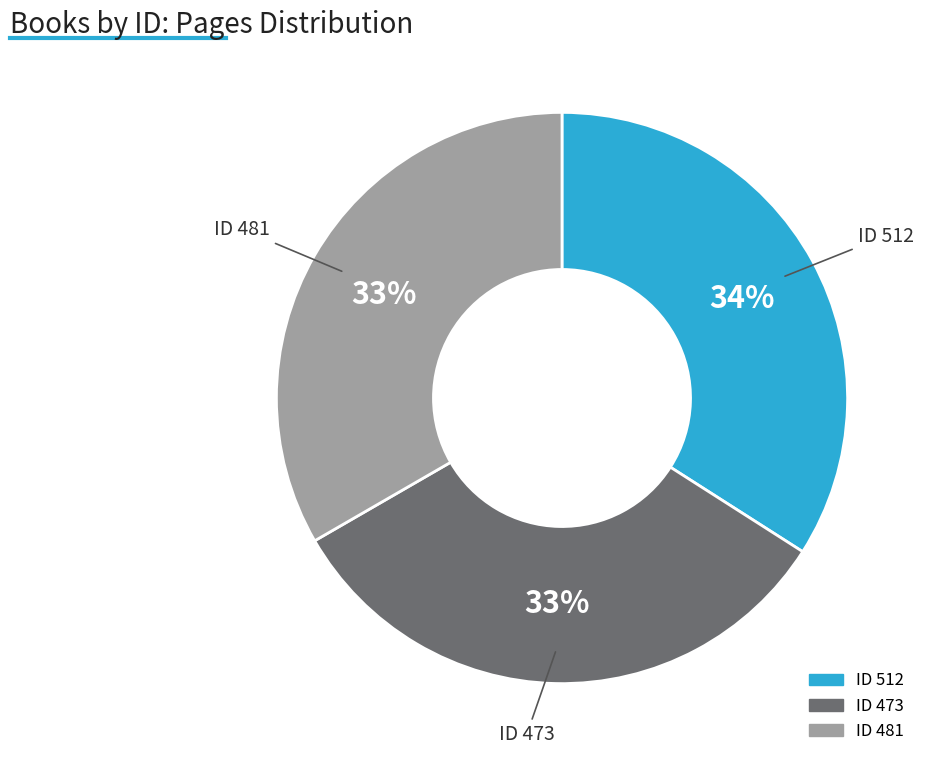

Is there any slice that represents more than half of the pie?

No